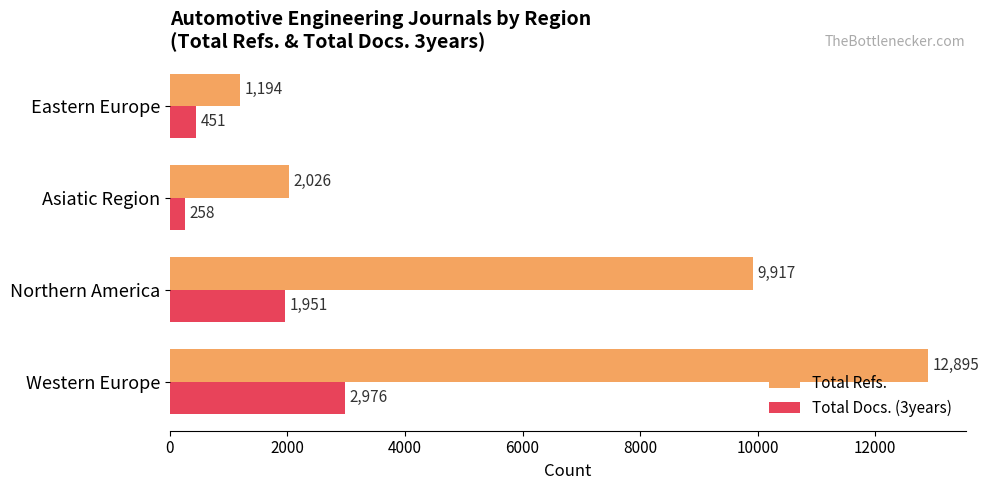

What is the difference between the second highest and minimum values in the Total Docs. (3years) series?

1693